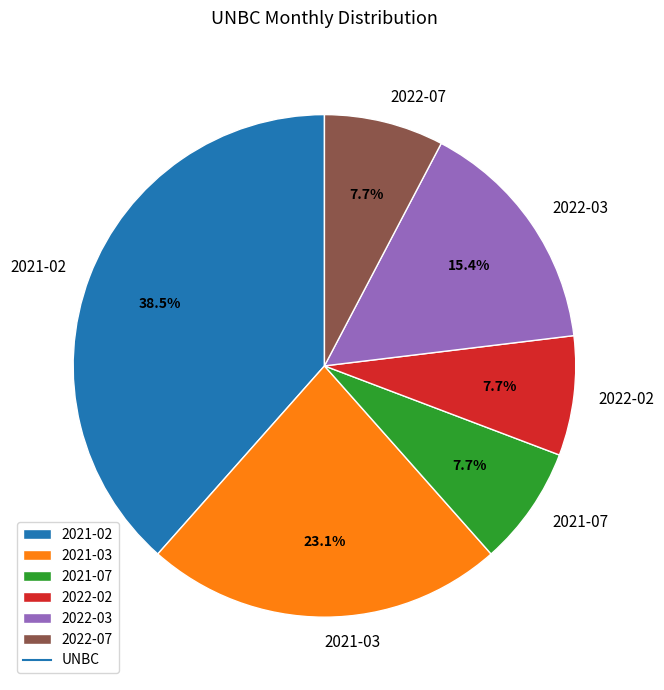

Is there a majority slice in this chart?

No